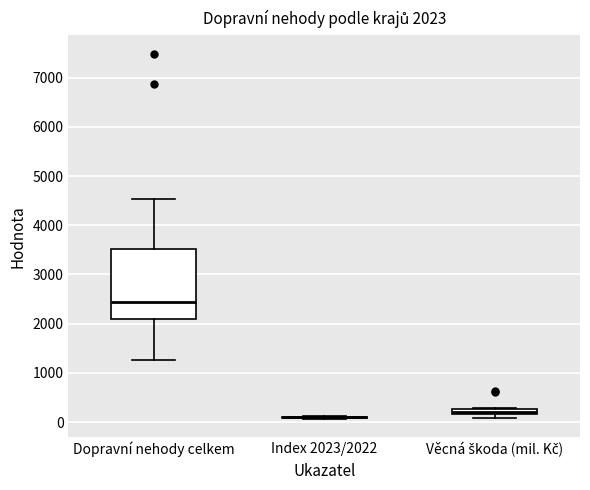

Which box is the tallest, from its lower edge to its upper edge?

Dopravní nehody celkem